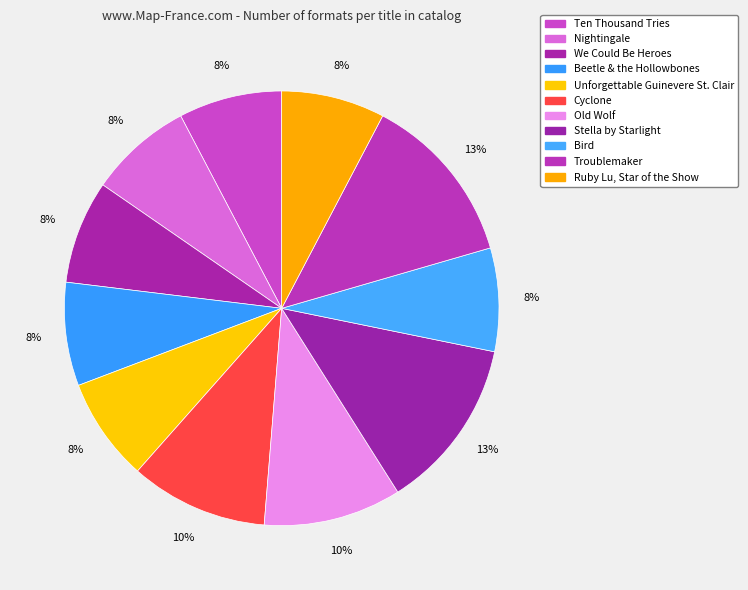

Is there a majority slice in this chart?

No